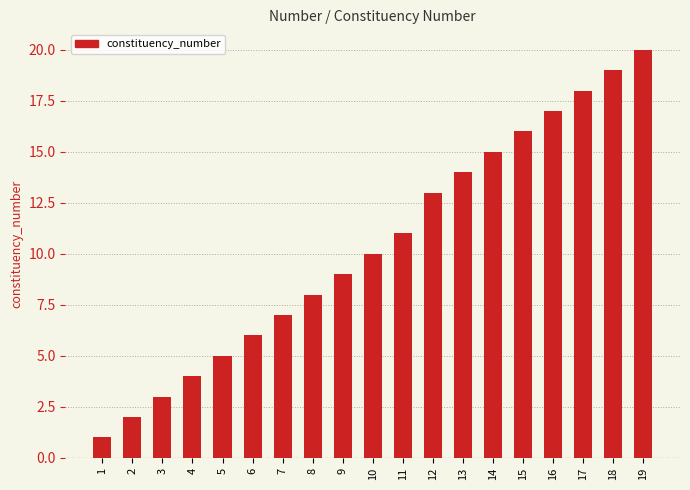

True or false: the data shows 16 at 15.

True